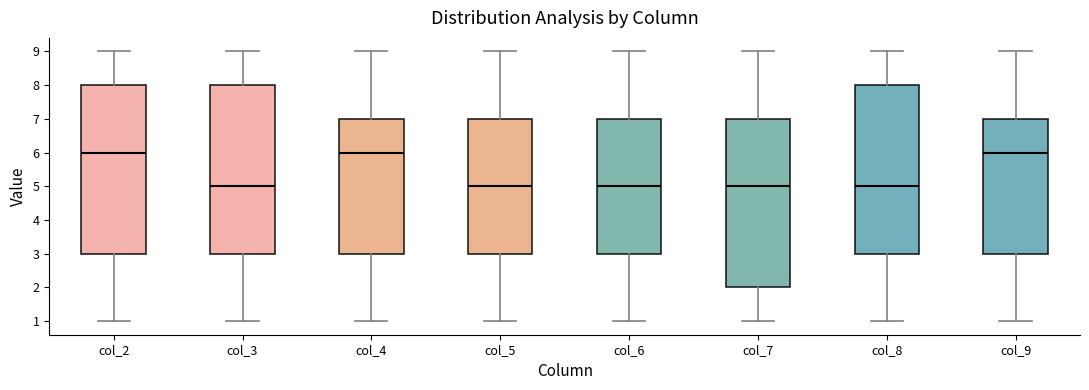

Reading left to right, transcribe this box plot: for each box, give where its median line is, the range the box spans, and where its two whiskers end, as read against the y-axis. The values are not printed on the chart, so give them approximately, as read against the axis.

col_2: median 6, box 3 to 8, whiskers 1 to 9
col_3: median 5, box 3 to 8, whiskers 1 to 9
col_4: median 6, box 3 to 7, whiskers 1 to 9
col_5: median 5, box 3 to 7, whiskers 1 to 9
col_6: median 5, box 3 to 7, whiskers 1 to 9
col_7: median 5, box 2 to 7, whiskers 1 to 9
col_8: median 5, box 3 to 8, whiskers 1 to 9
col_9: median 6, box 3 to 7, whiskers 1 to 9